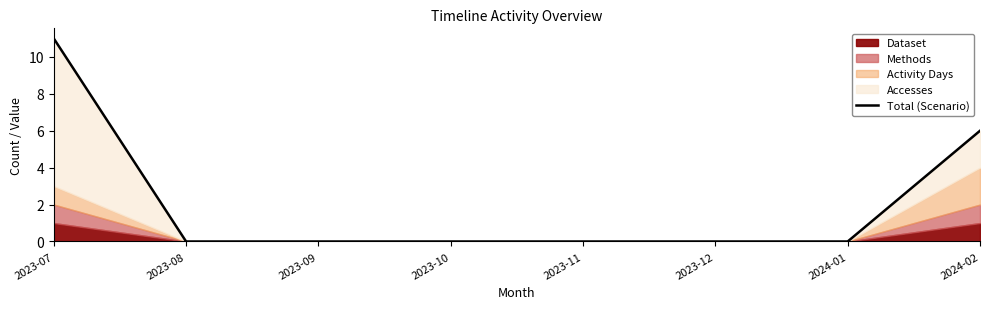

Reading left to right, extract all data points from this chart.

2023-07=11	2023-08=0	2023-09=0	2023-10=0	2023-11=0	2023-12=0	2024-01=0	2024-02=6